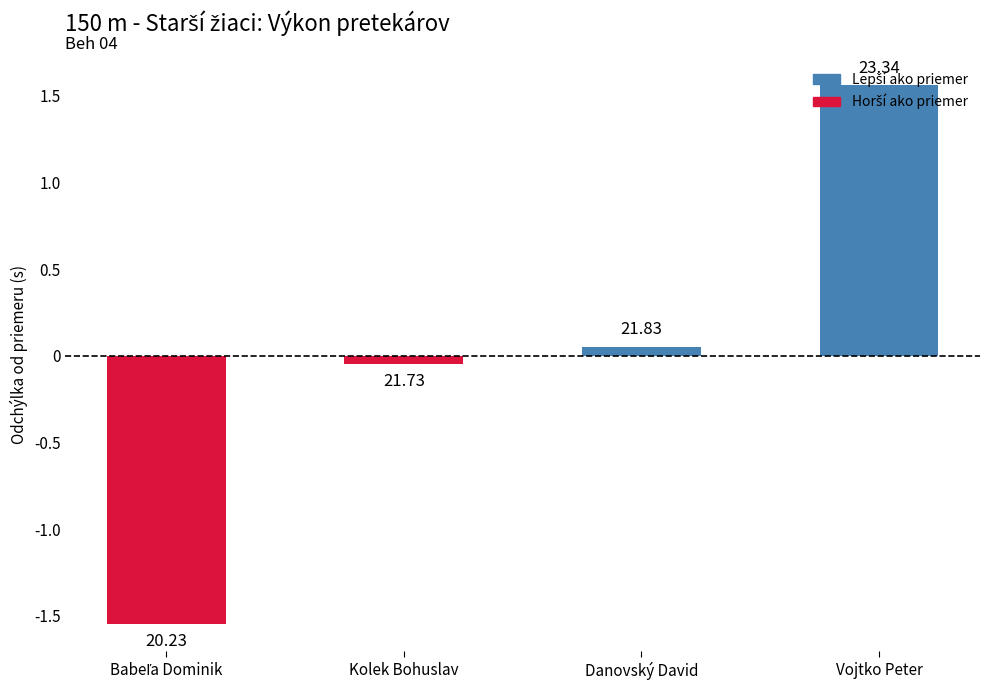

Where is the data nearest to the value 0?

Danovský David